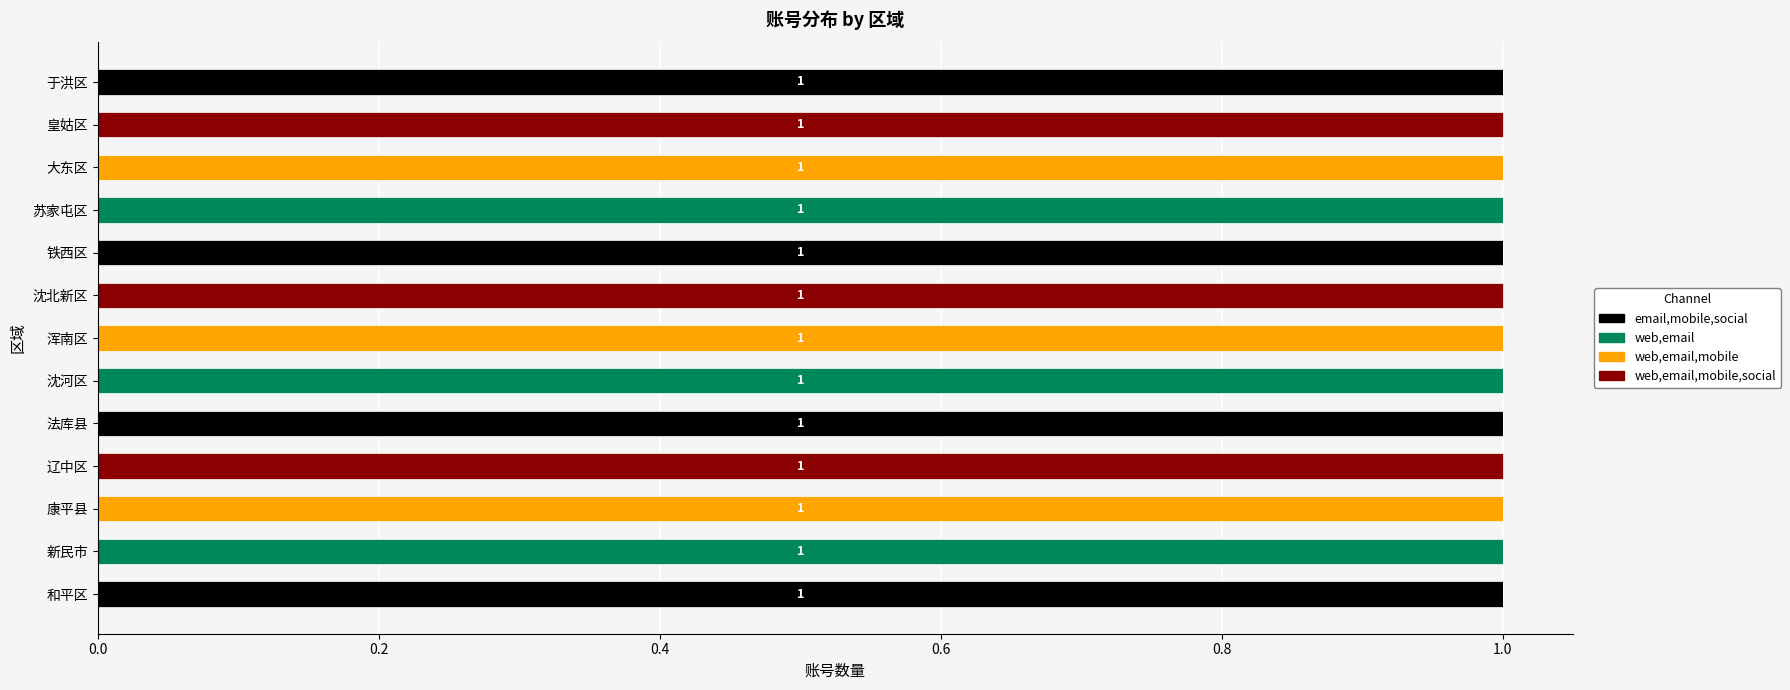

How many data points does each series have?

13